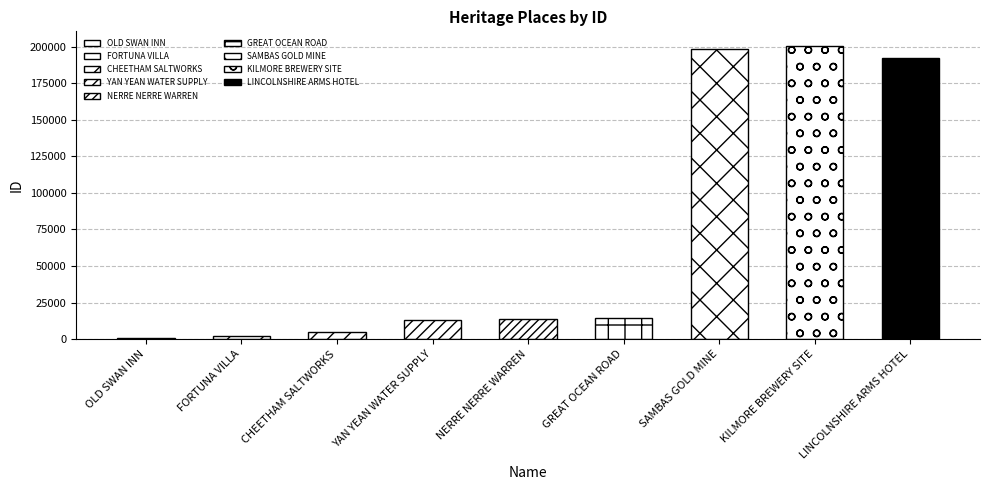

What is the difference between the second highest and minimum values?

197534